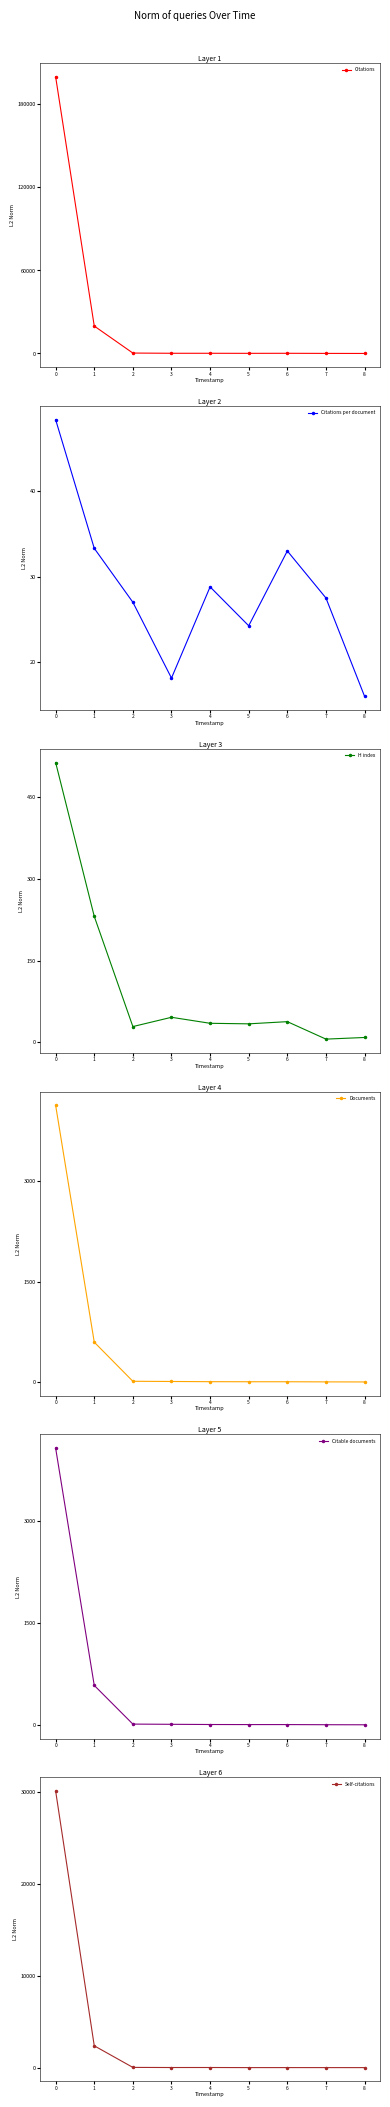

What is the value of the Citations per document point at the 8th from the left?

27.5